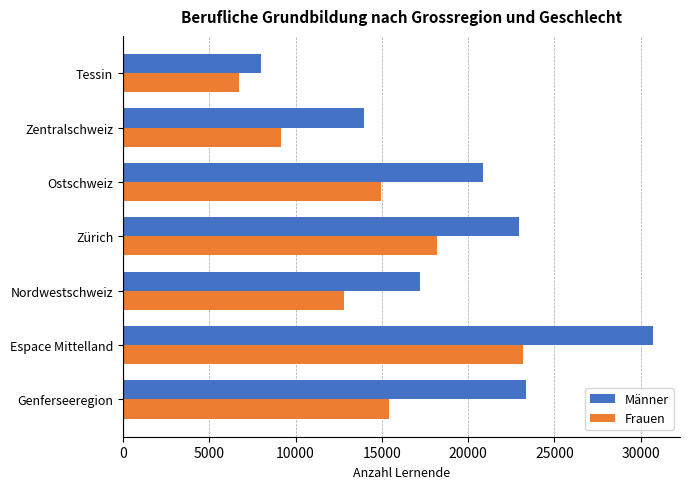

The value of Männer at Espace Mittelland is 18959. True or false?

False